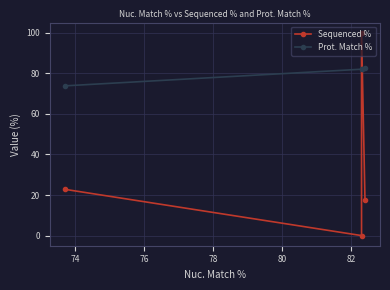

At 76, list the series in order from smallest to largest.

Sequenced %, Prot. Match %